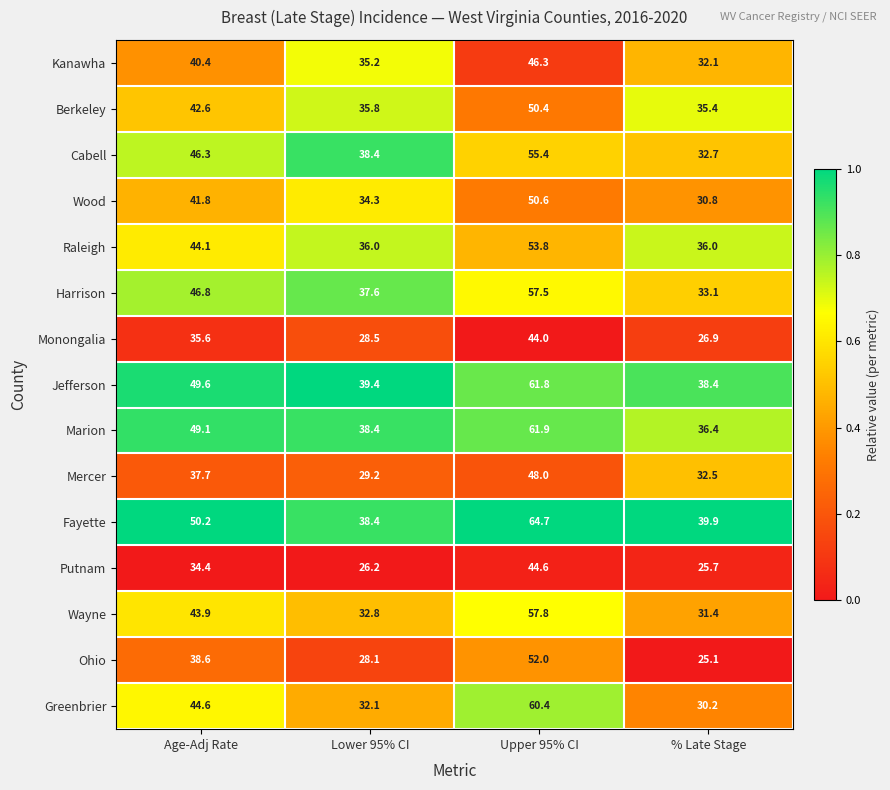

What is the sum of all Mercer values?

147.4